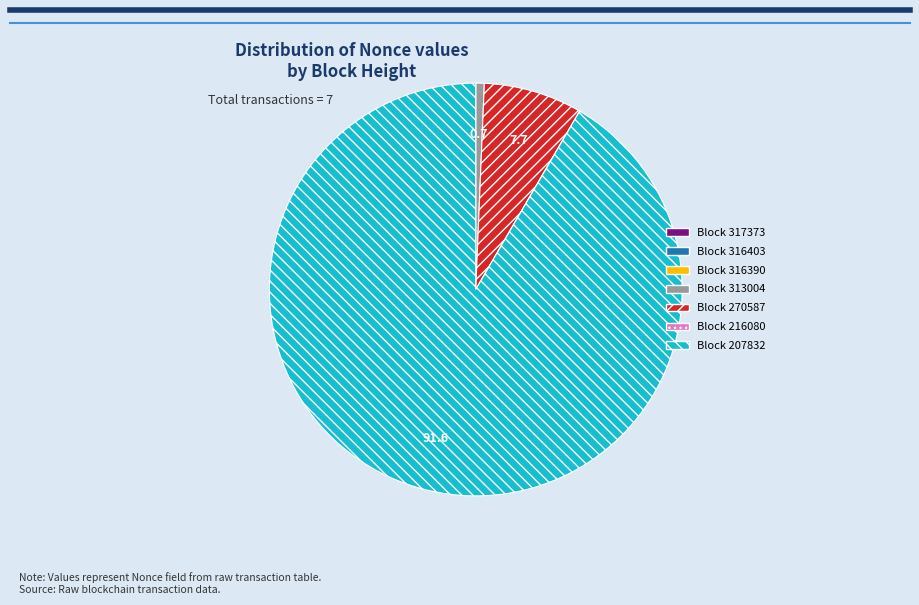

Does any single category account for the majority?

Yes